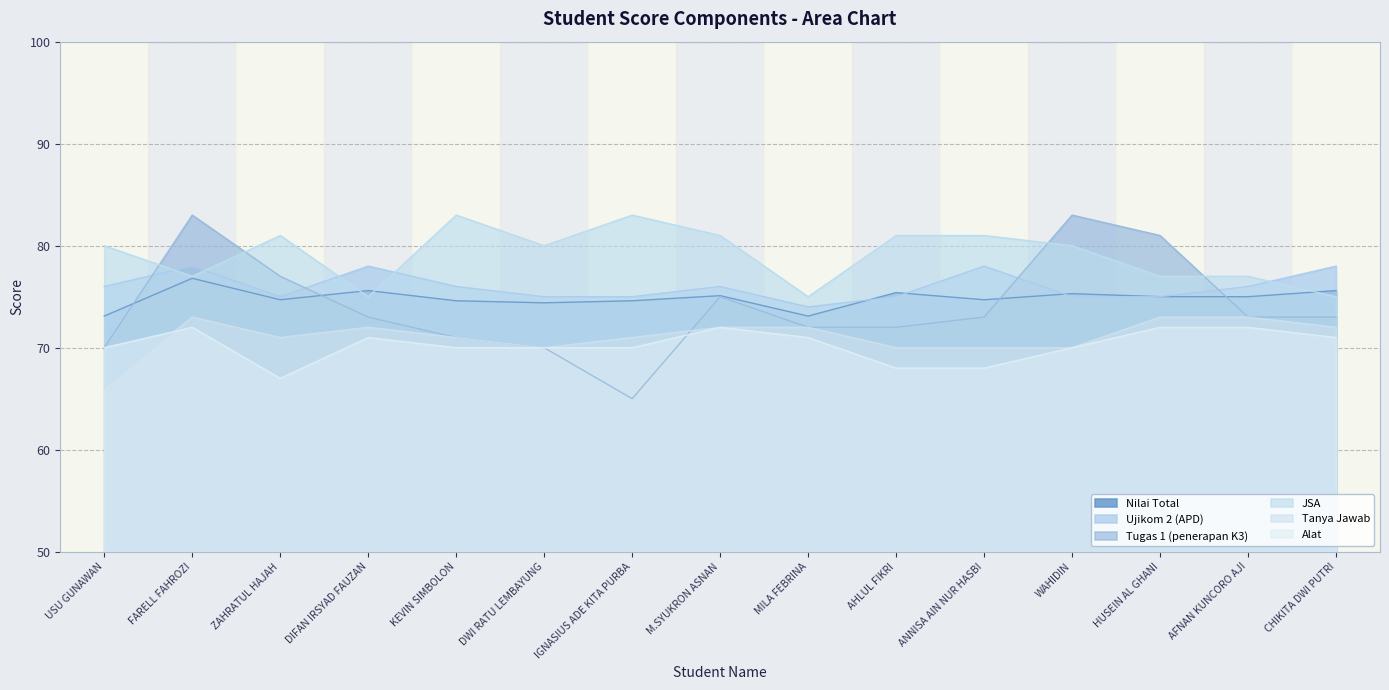

Which series changed the most between MILA FEBRINA and HUSEIN AL GHANI?

Tugas 1 (penerapan K3)